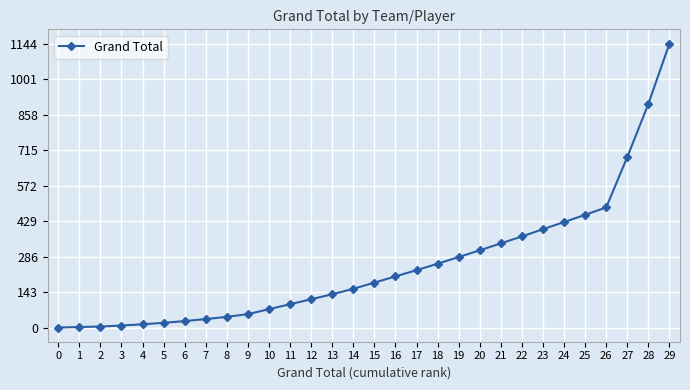

What is the difference between the values at 26 and 3?

476